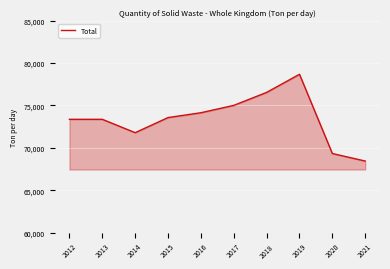

What is the difference between the maximum and minimum values?

10231.0